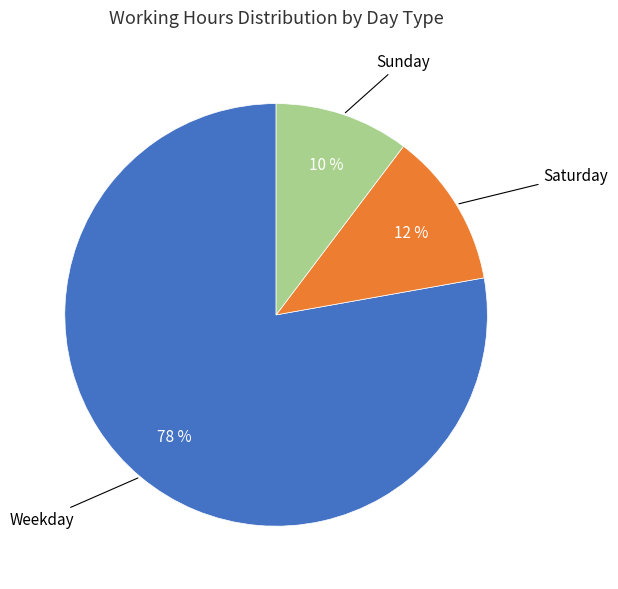

To the nearest percent, what is the difference between the largest and smallest slice percentages?

68%